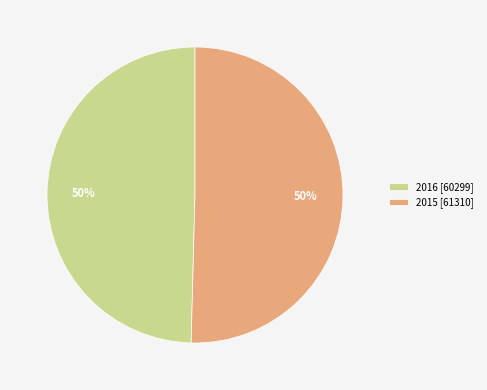

How many segments does this pie chart have?

2